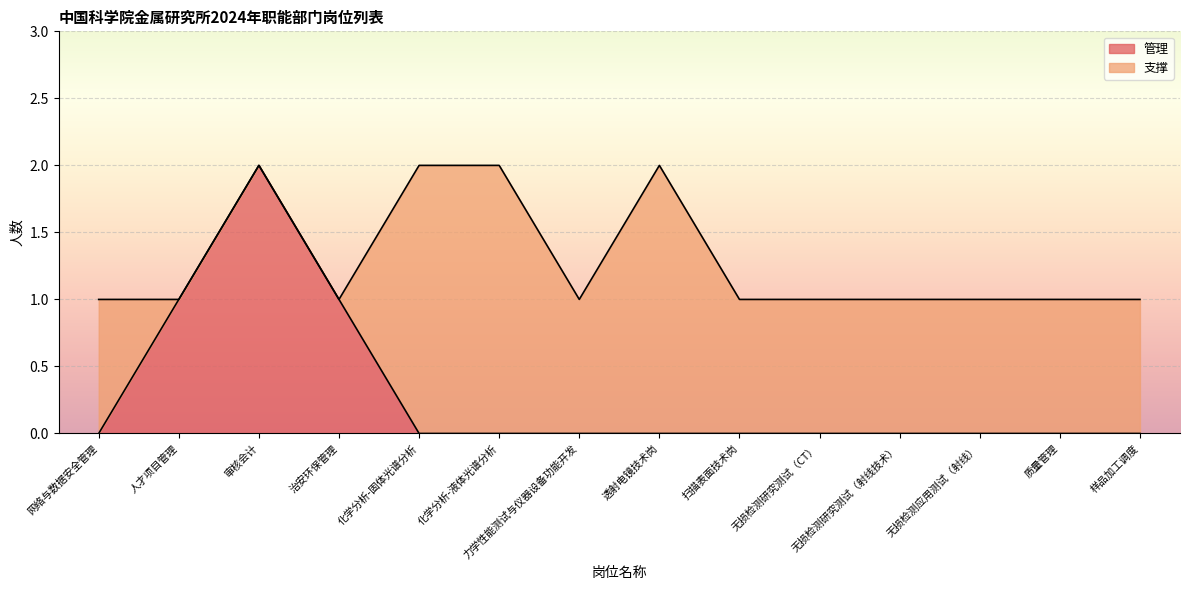

Which category has the highest value across all series?

审核会计